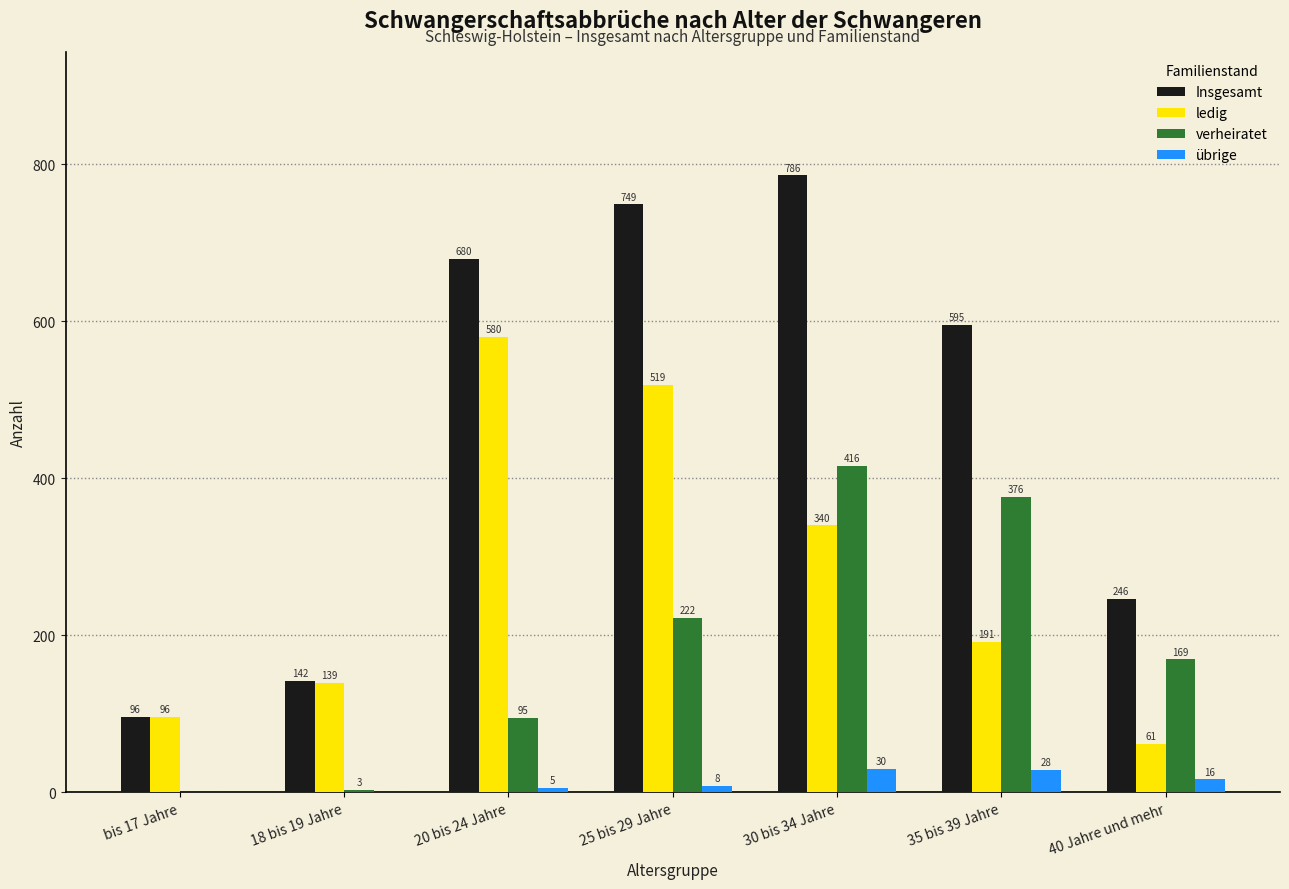

Reading right to left, list all the values displayed in this chart.

Insgesamt: 40 Jahre und mehr=246	35 bis 39 Jahre=595	30 bis 34 Jahre=786	25 bis 29 Jahre=749	20 bis 24 Jahre=680	18 bis 19 Jahre=142	bis 17 Jahre=96
ledig: 40 Jahre und mehr=61	35 bis 39 Jahre=191	30 bis 34 Jahre=340	25 bis 29 Jahre=519	20 bis 24 Jahre=580	18 bis 19 Jahre=139	bis 17 Jahre=96
verheiratet: 40 Jahre und mehr=169	35 bis 39 Jahre=376	30 bis 34 Jahre=416	25 bis 29 Jahre=222	20 bis 24 Jahre=95	18 bis 19 Jahre=3	bis 17 Jahre=0
übrige: 40 Jahre und mehr=16	35 bis 39 Jahre=28	30 bis 34 Jahre=30	25 bis 29 Jahre=8	20 bis 24 Jahre=5	18 bis 19 Jahre=0	bis 17 Jahre=0